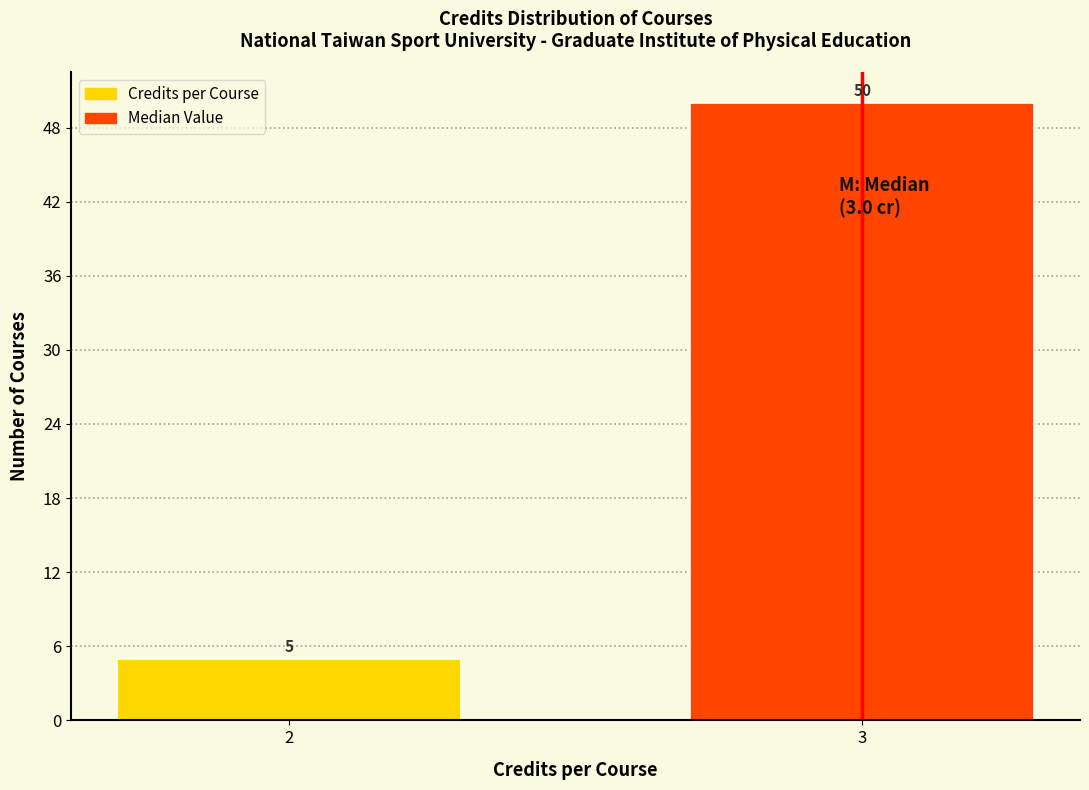

Reading right to left, what are all the values shown in this chart?

50	5